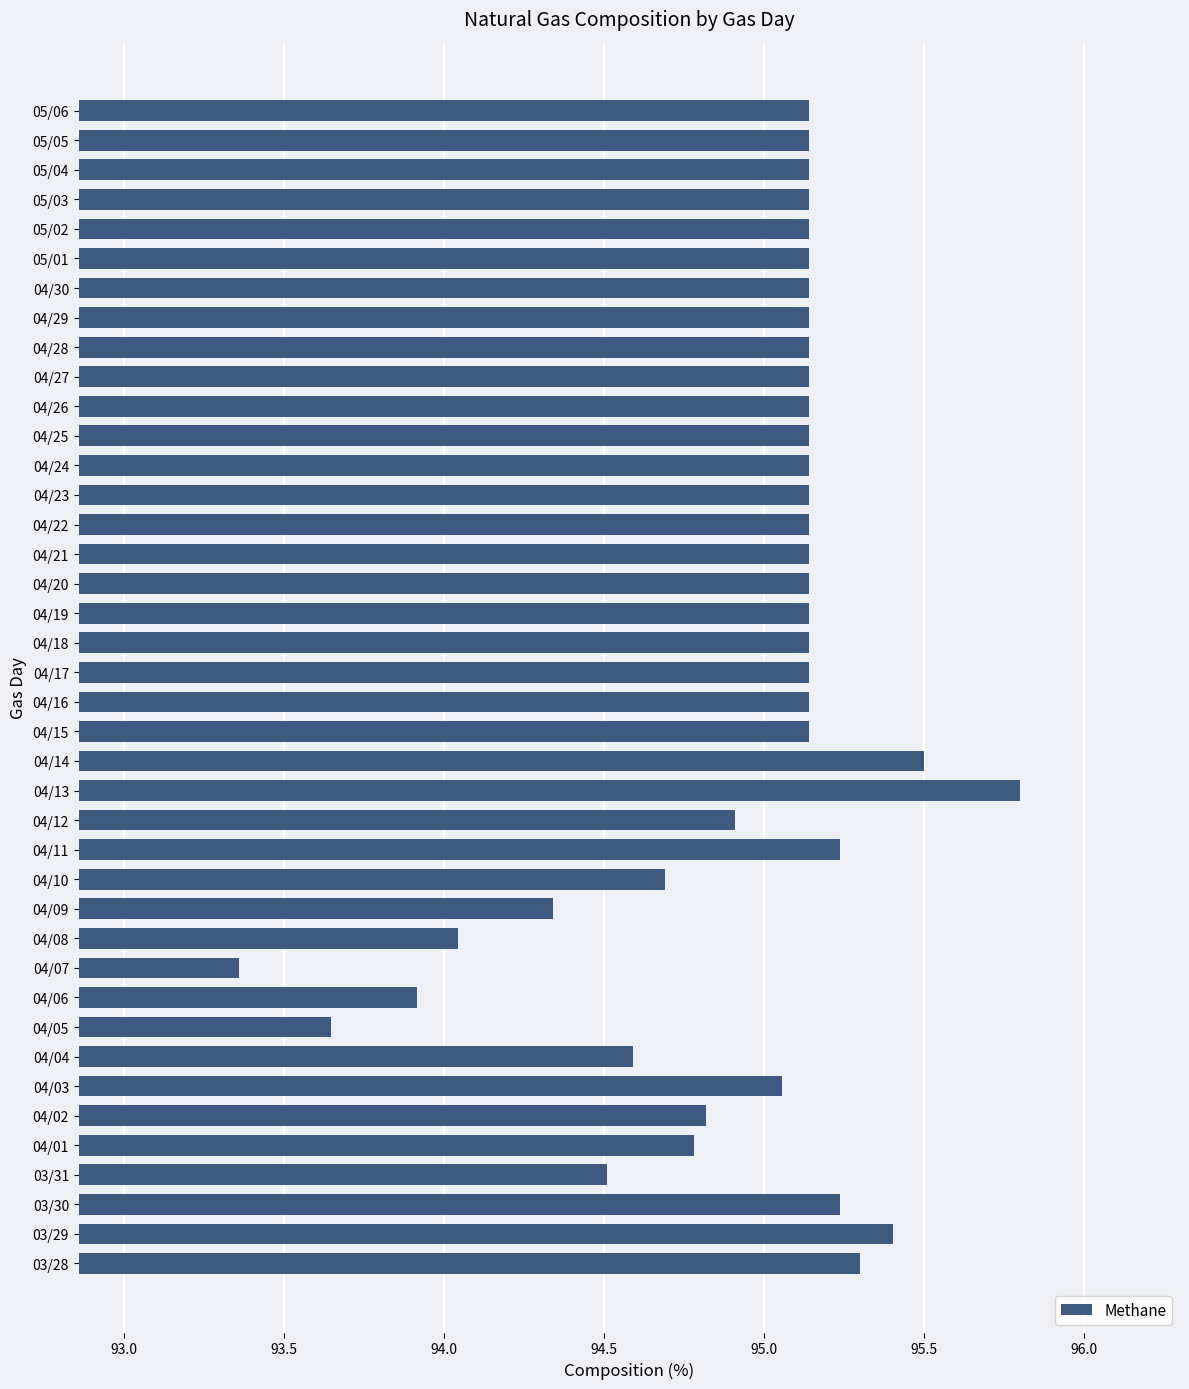

What is the difference between the maximum and minimum values?

2.4